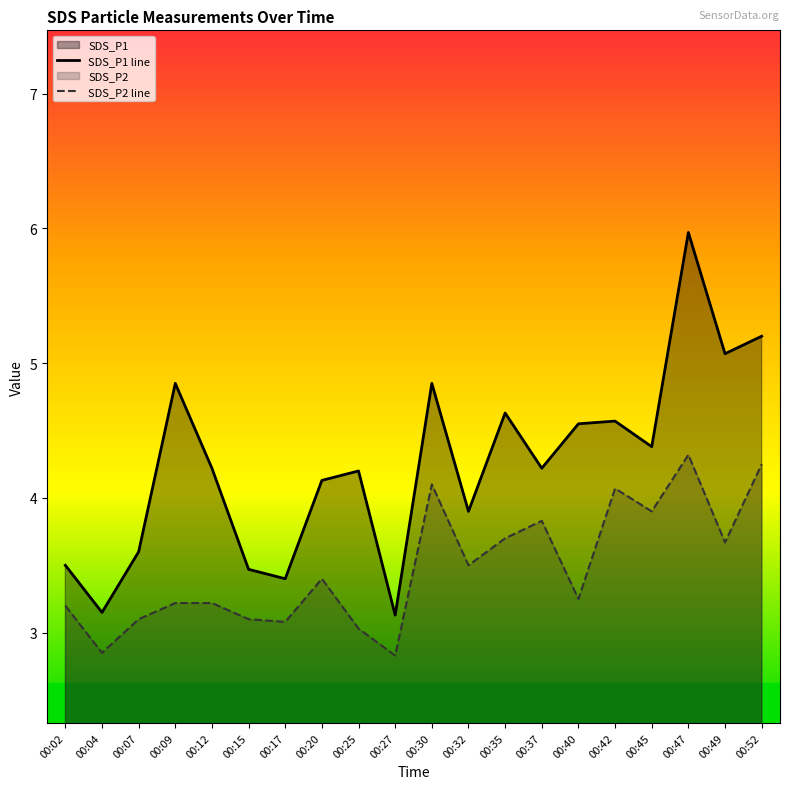

What is the minimum value for SDS_P2 line?

2.8